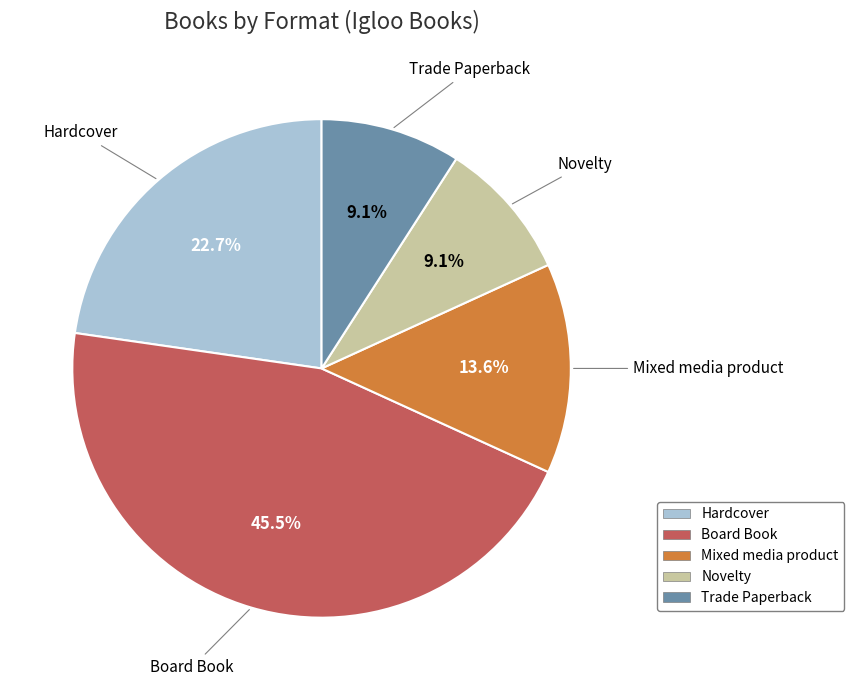

Is there a majority slice in this chart?

No